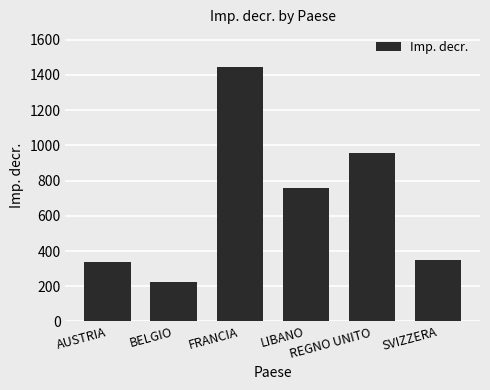

At which label does the data first exceed 759?

FRANCIA